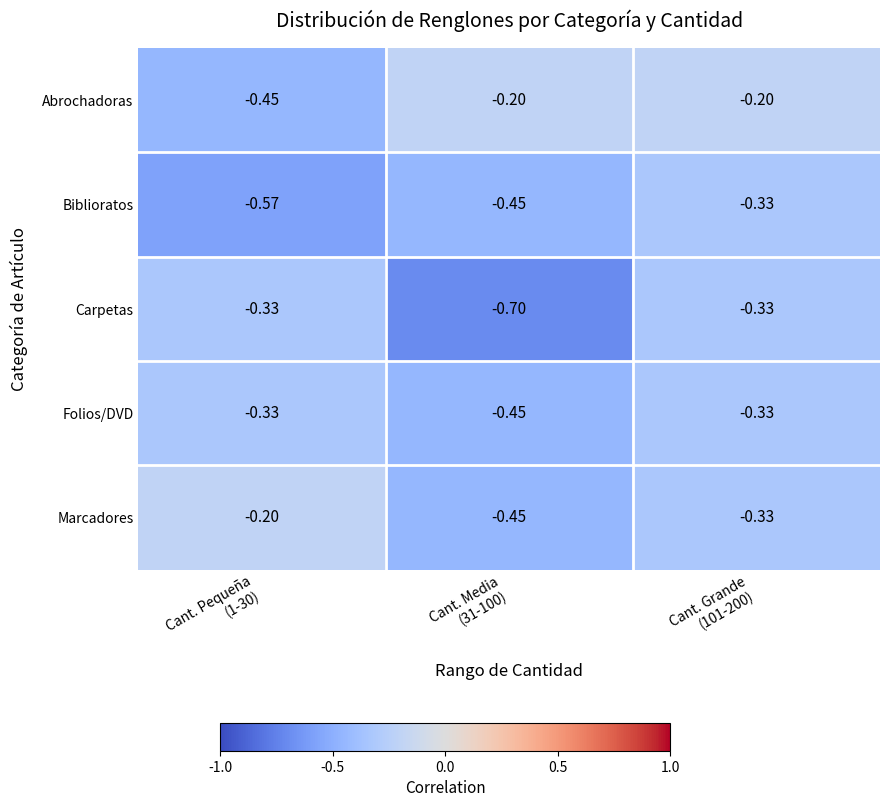

Which series has the widest spread of values?

Carpetas